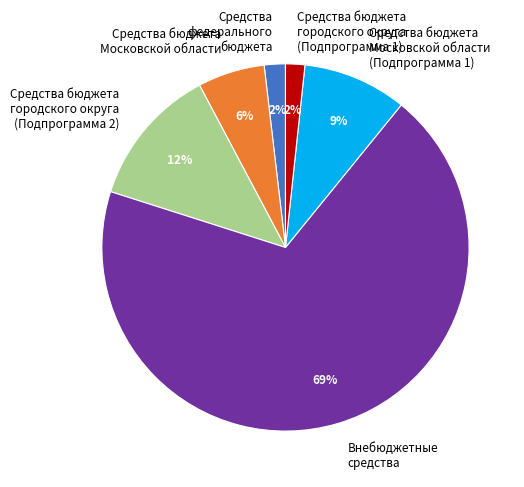

Which has a higher value, Средства бюджета городского округа (Подпрограмма 1) or Средства бюджета городского округа (Подпрограмма 2)?

Средства бюджета городского округа (Подпрограмма 2)